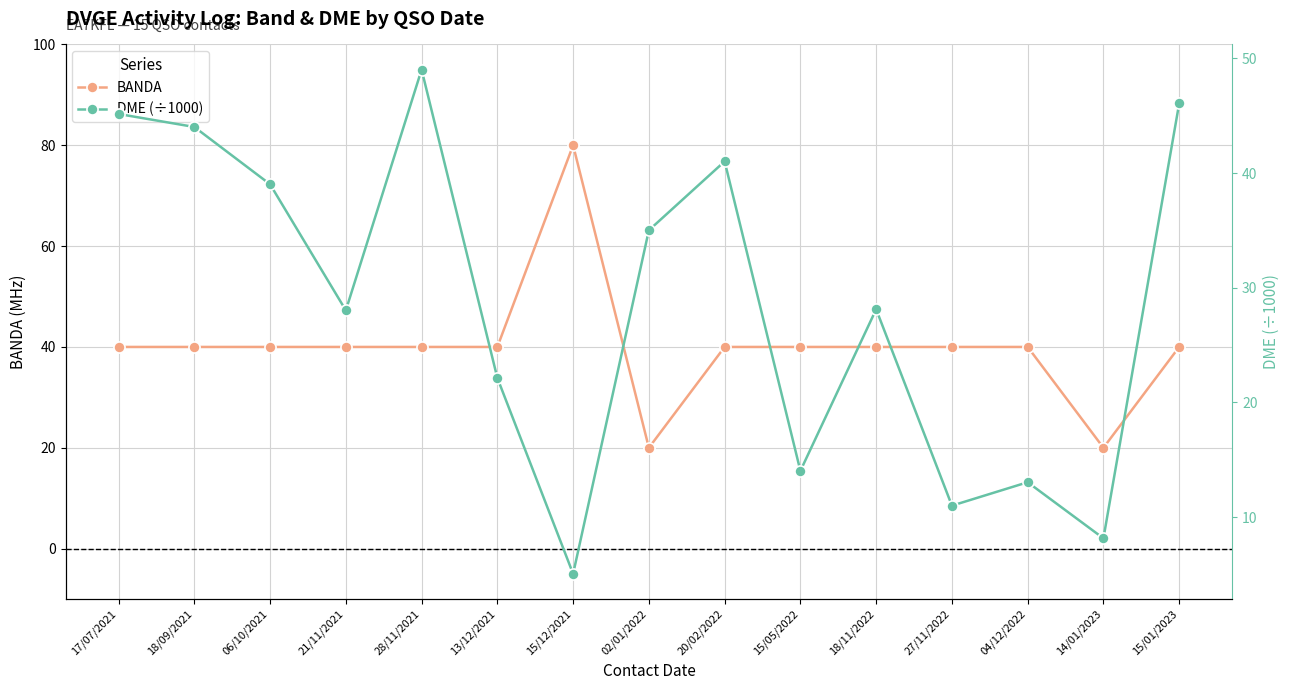

What is the maximum value shown in the chart?

80.0